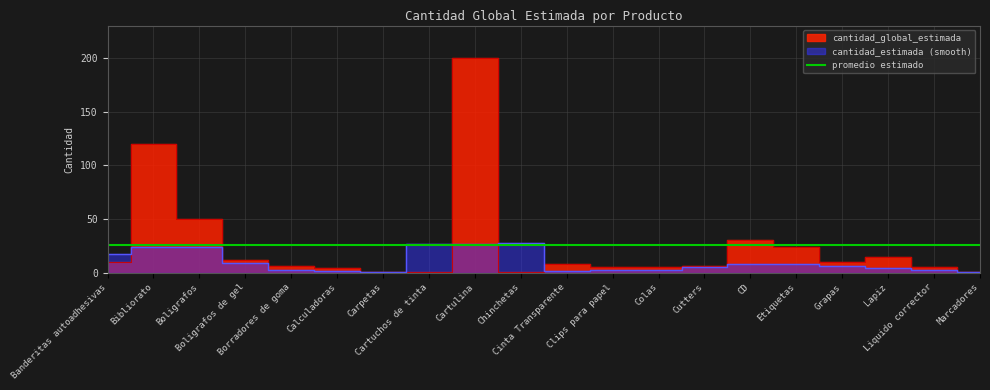

Rank the categories by value from highest to lowest.

Cartulina, Bibliorato, Boligrafos, CD, Etiquetas, Lapiz, Boligrafos de gel, Banderitas autoadhesivas, Grapas, Cinta Transparente, Borradores de goma, Cutters, Clips para papel, Colas, Liquido corrector, Calculadoras, Carpetas, Cartuchos de tinta, Chinchetas, Marcadores